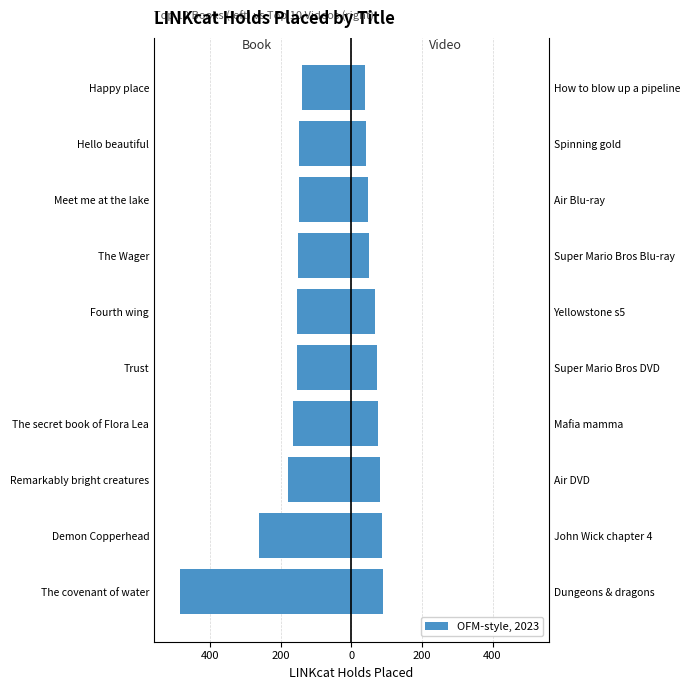

List the series in order of their overall mean, lowest first.

book, video